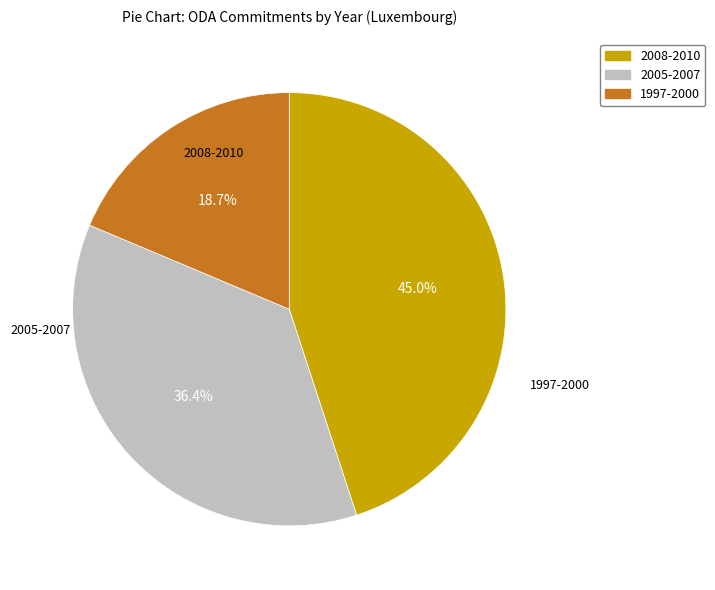

Count the number of slices in the pie.

3